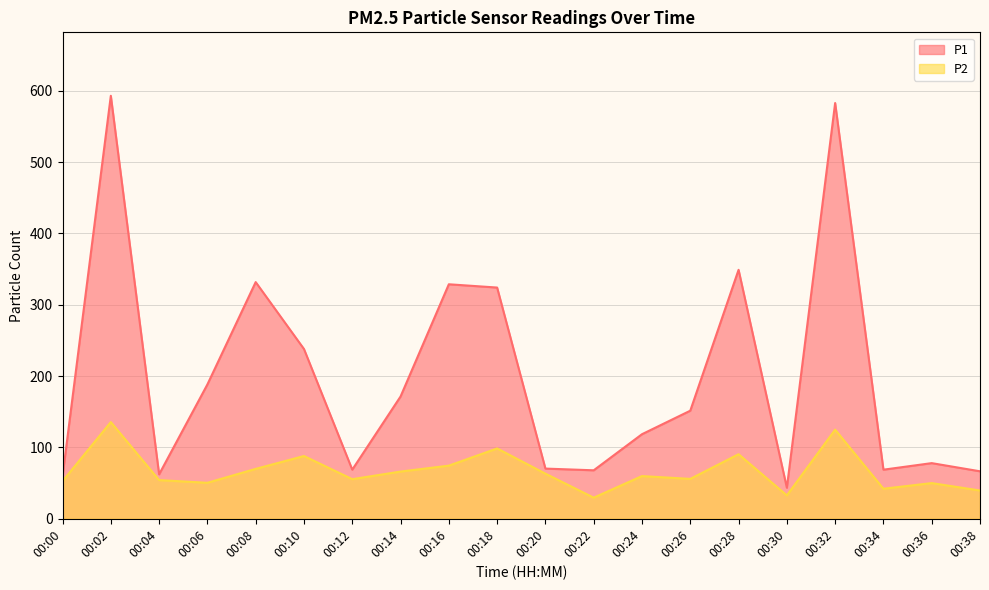

Which series has the largest range (max minus min)?

P1